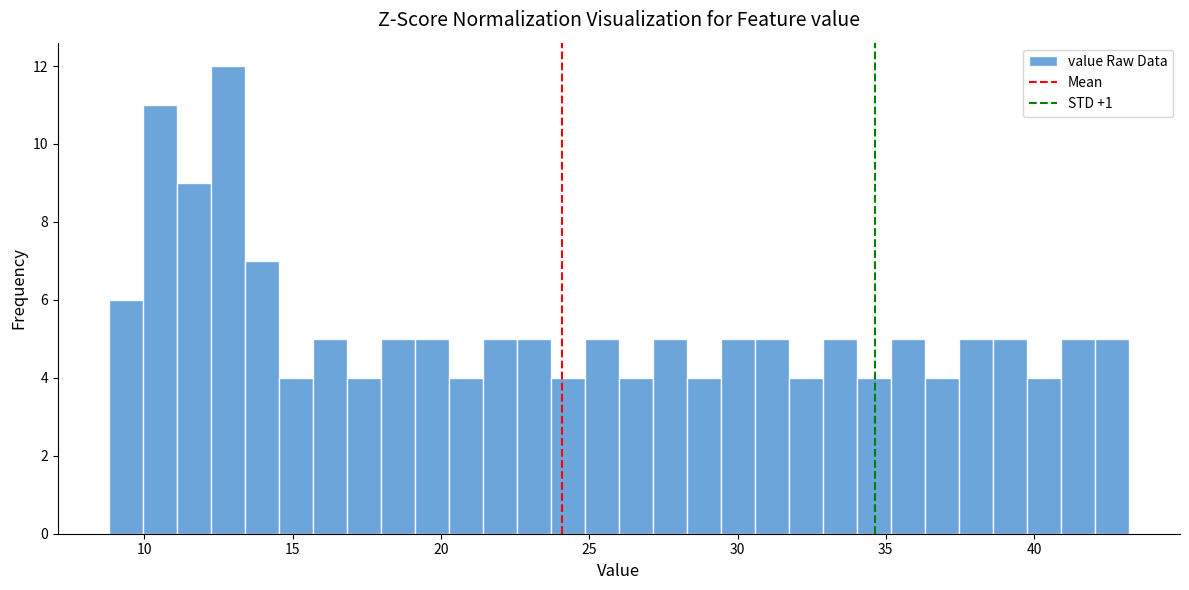

Read against the x-axis, roughly where is the centre of the tallest bar?

13.0